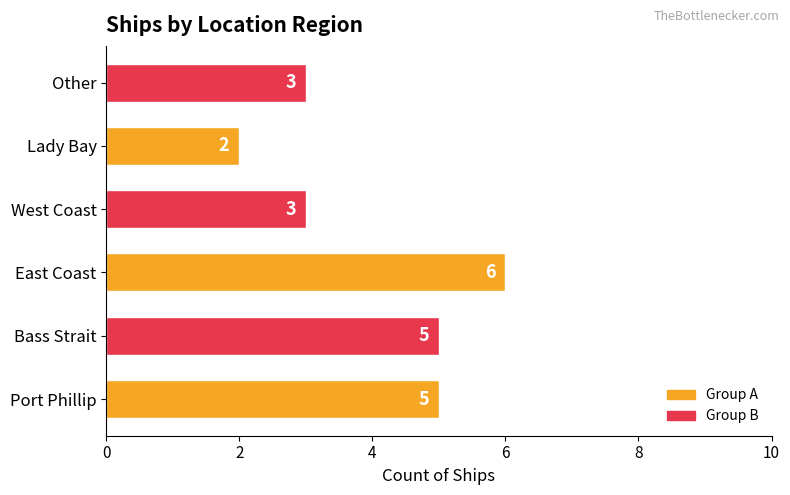

Count the number of data series in this chart.

1